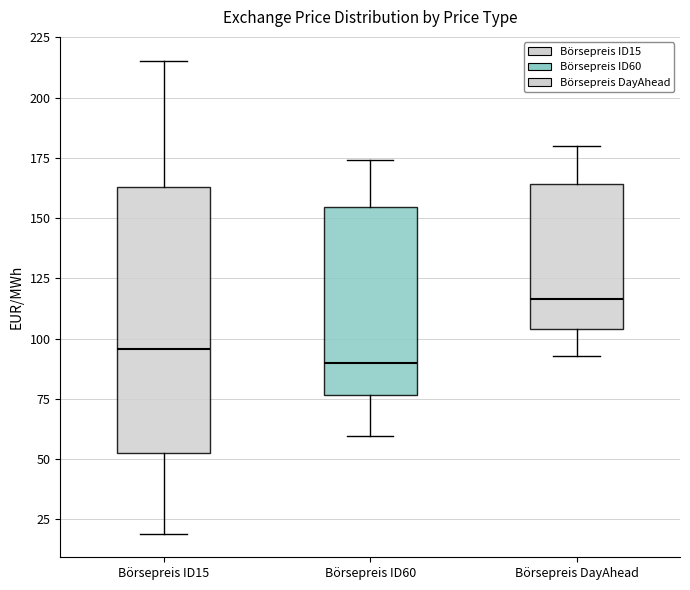

Which box is the tallest, from its lower edge to its upper edge?

Börsepreis ID15